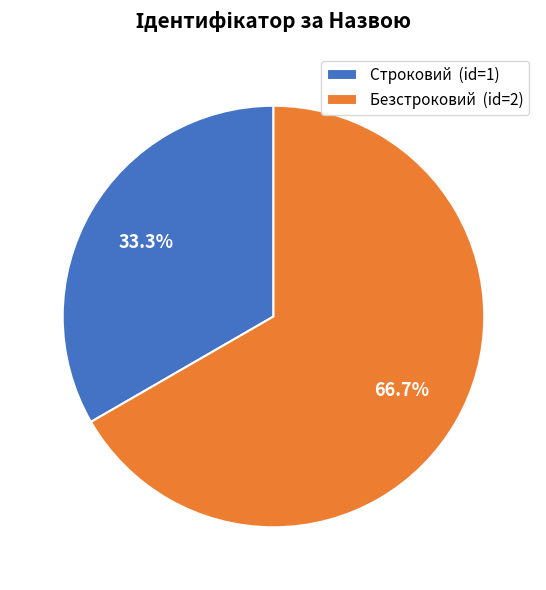

Combined, what portion of the pie is Безстроковий and Строковий?

100.0%